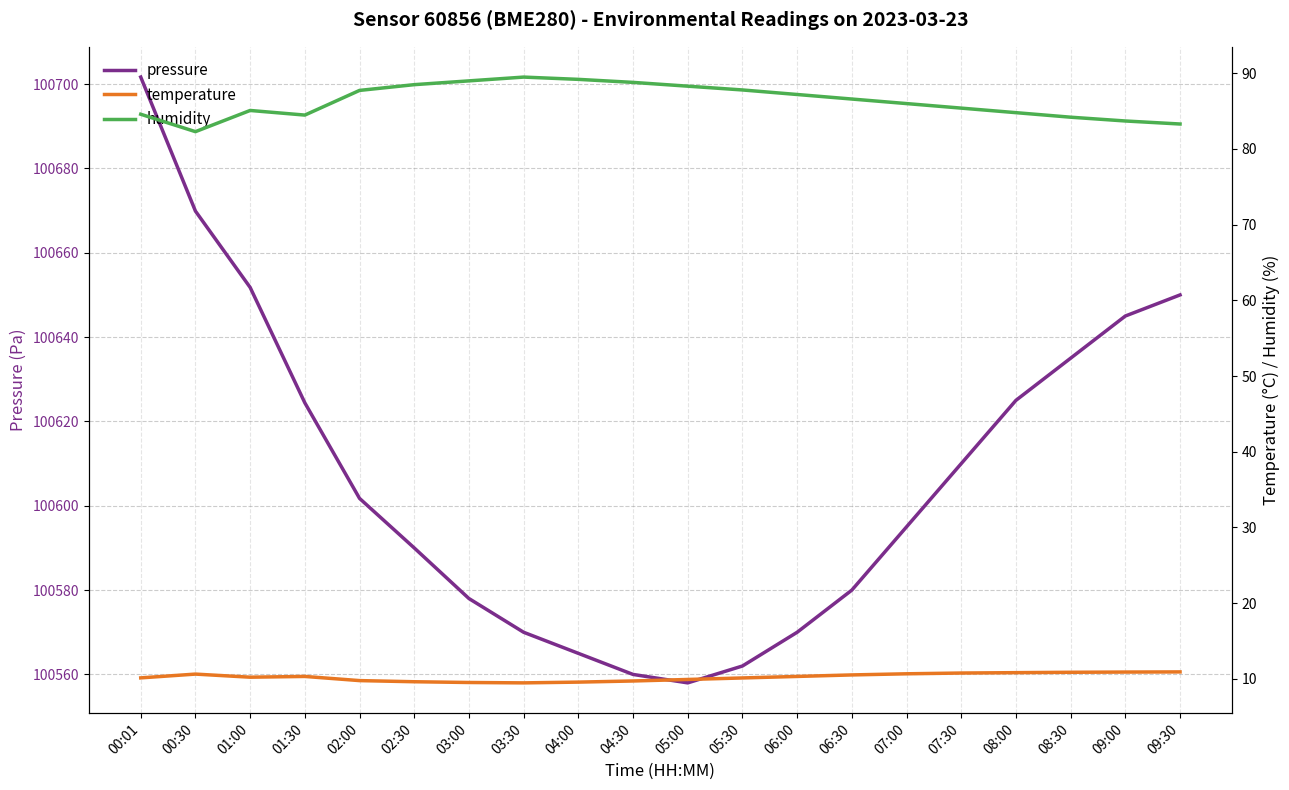

True or false: pressure has more than 2 interior local peaks.

False